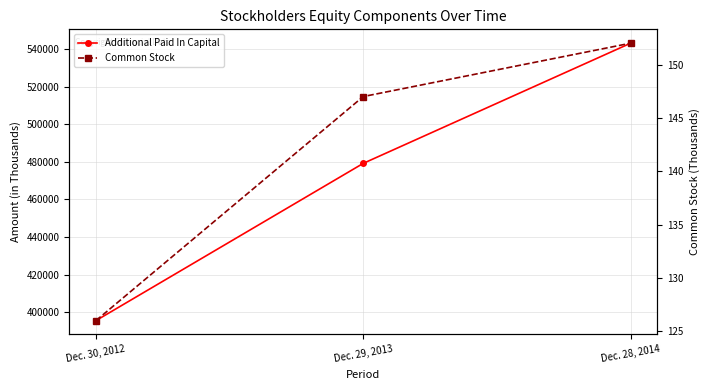

The value of Additional Paid In Capital at Dec. 30, 2012 is 114692. True or false?

False